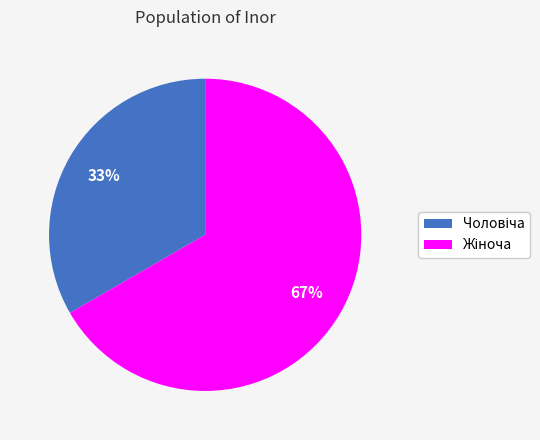

Is there any slice that represents more than half of the pie?

Yes